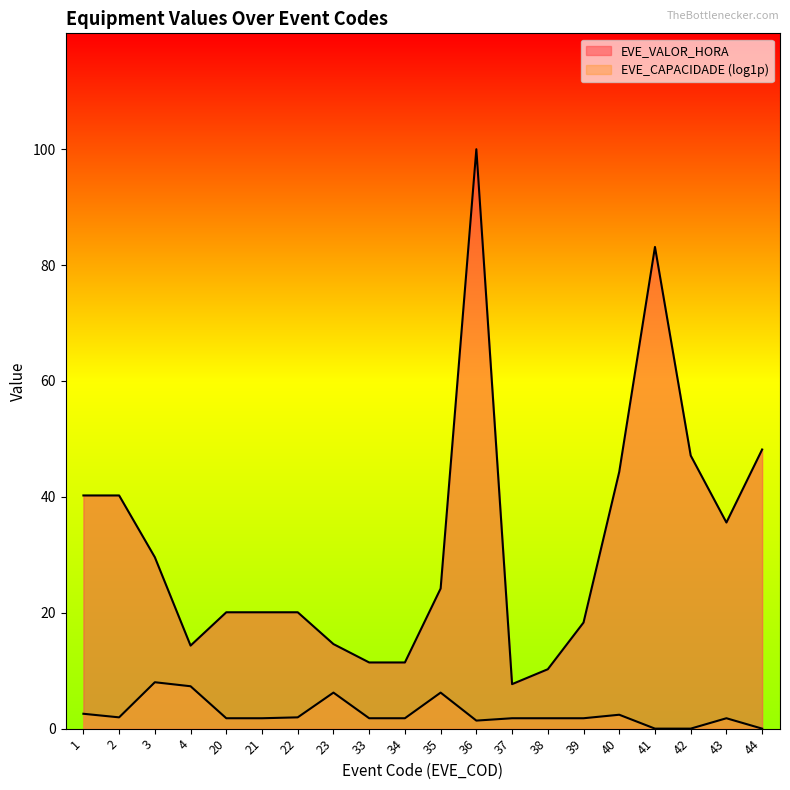

List the labels in order of value, largest first.

36, 41, 44, 42, 40, 1, 2, 43, 3, 35, 20, 21, 22, 39, 23, 4, 33, 34, 38, 37